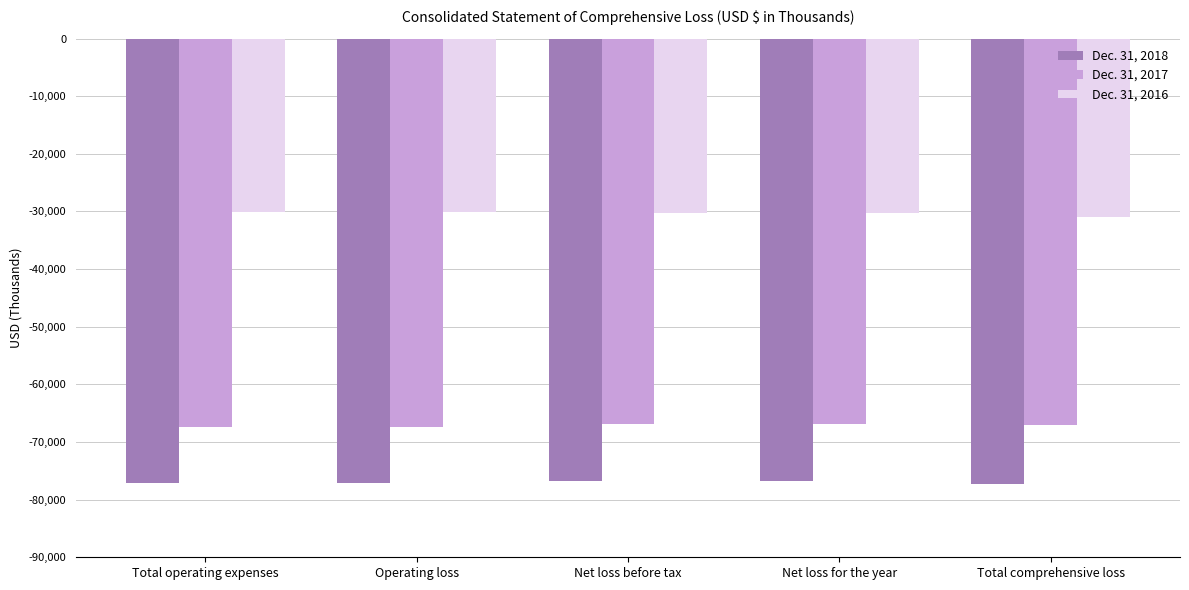

What position from the right is Net loss before tax?

3